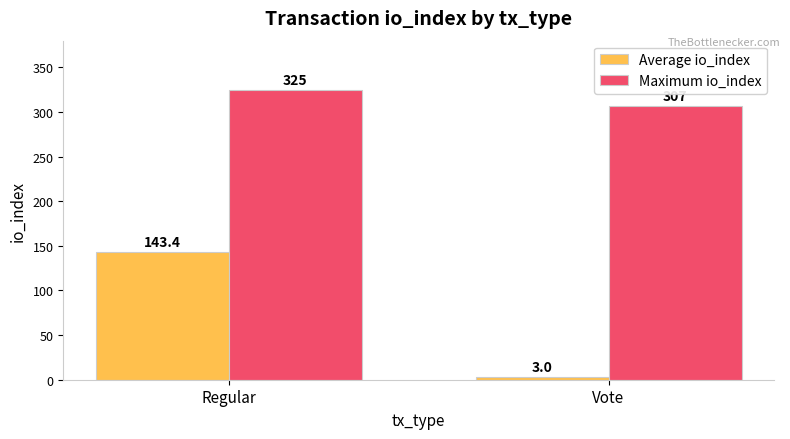

What is the sum of all Maximum io_index values?

632.0